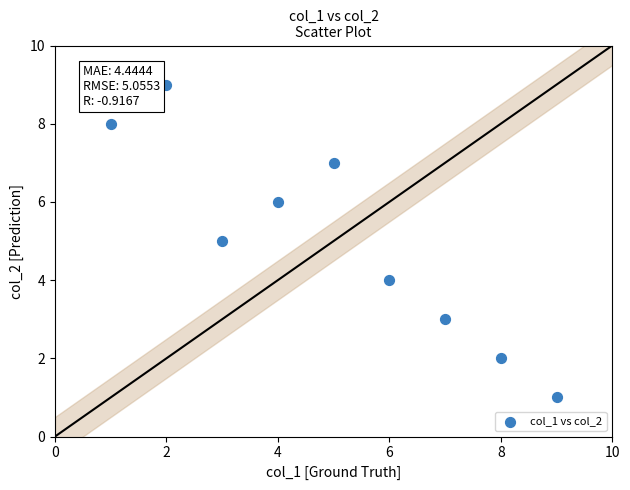

What is the average X value?

5